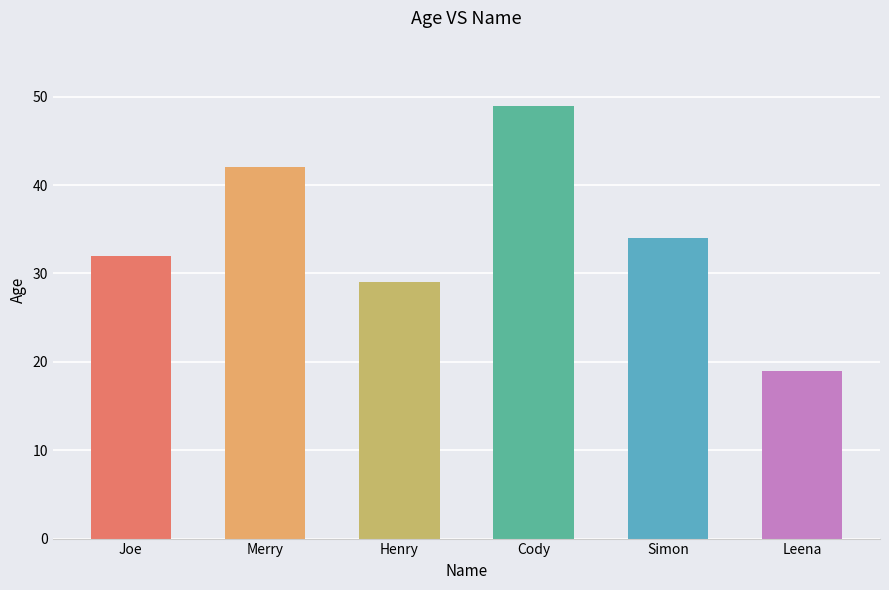

What is the difference between the maximum and minimum values?

30